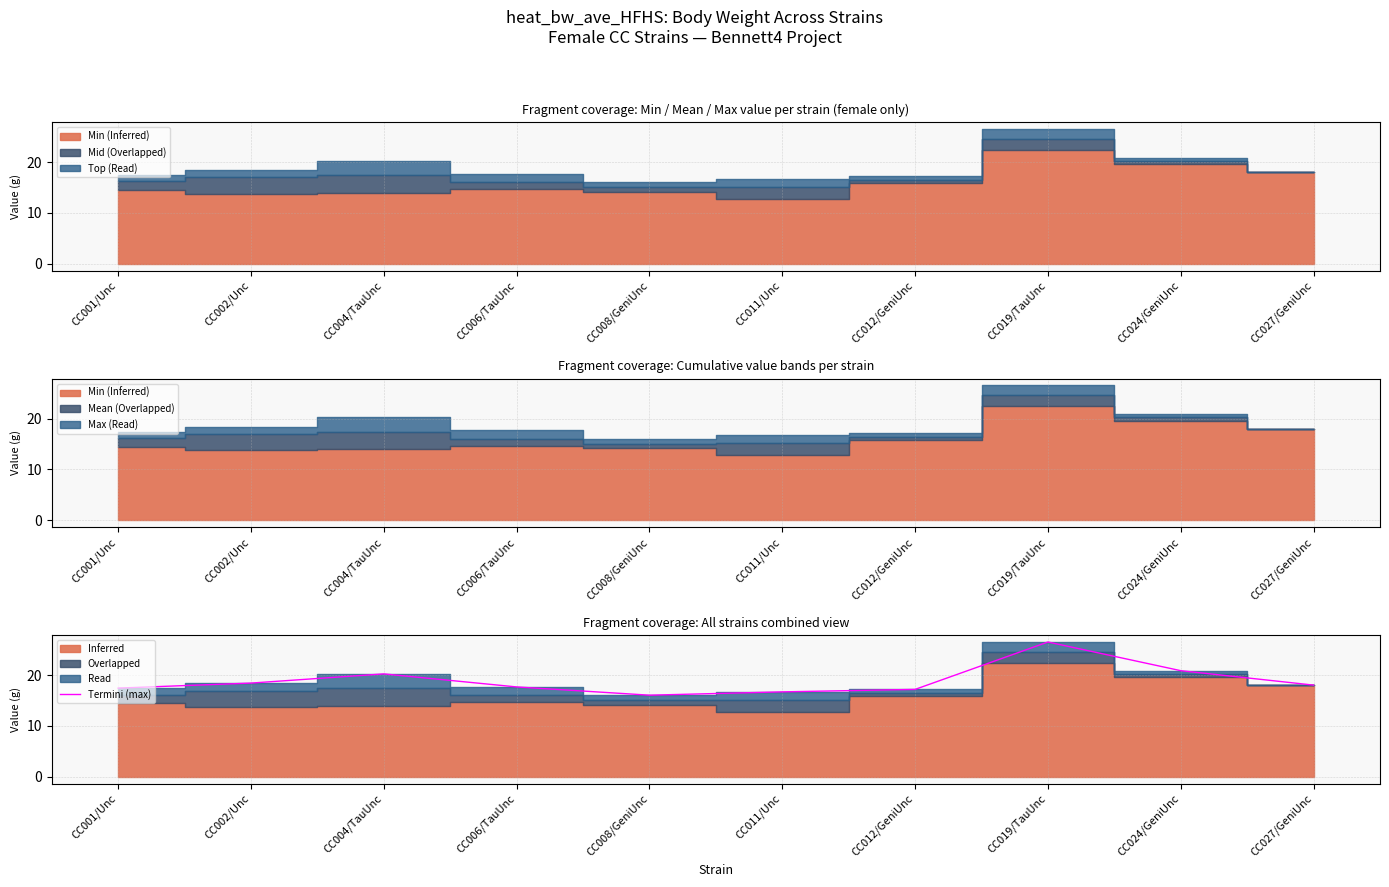

What is the difference between the values at CC006/TauUnc and CC002/Unc?

0.8